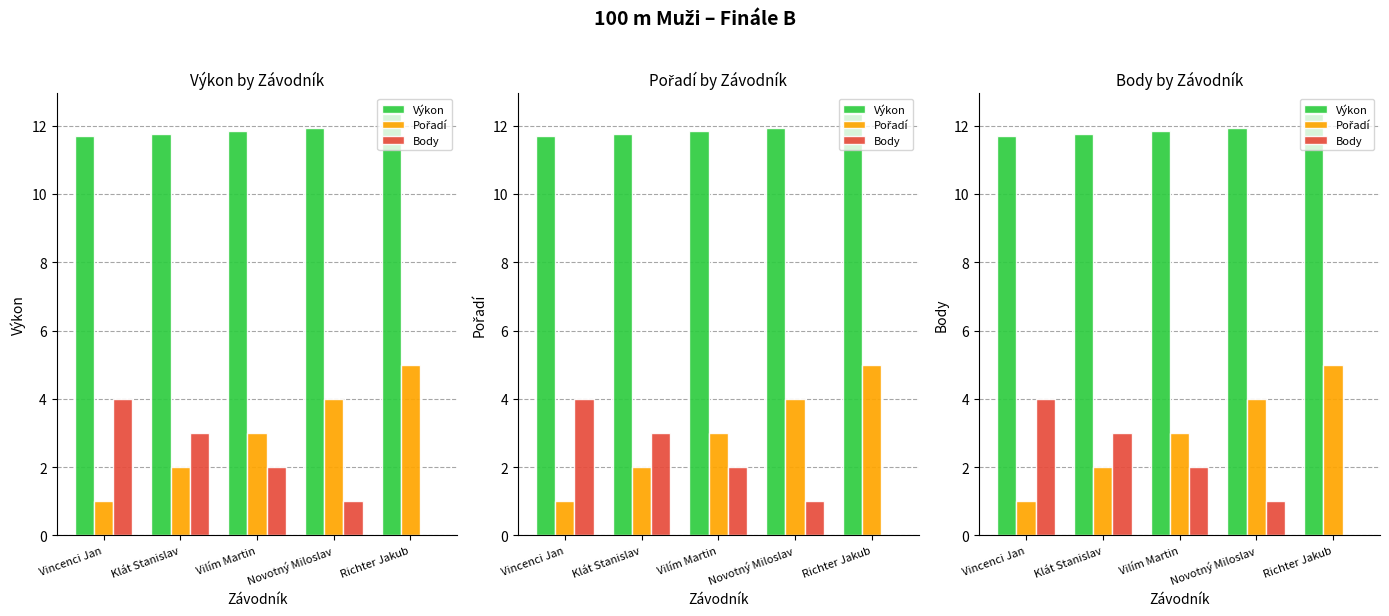

Rank the series by their maximum value, from highest to lowest.

Výkon, Pořadí, Body